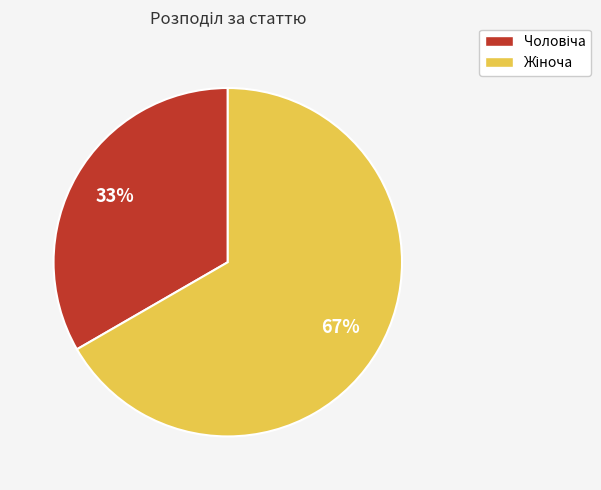

To the nearest percent, what is the average slice percentage?

50%